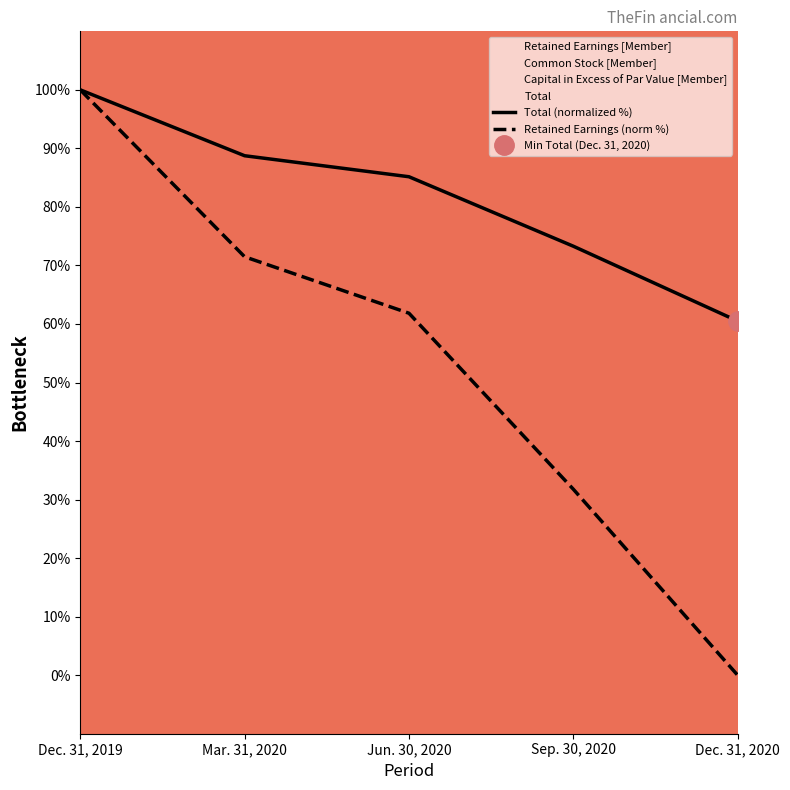

Which series has the largest range (max minus min)?

Retained Earnings [Member]